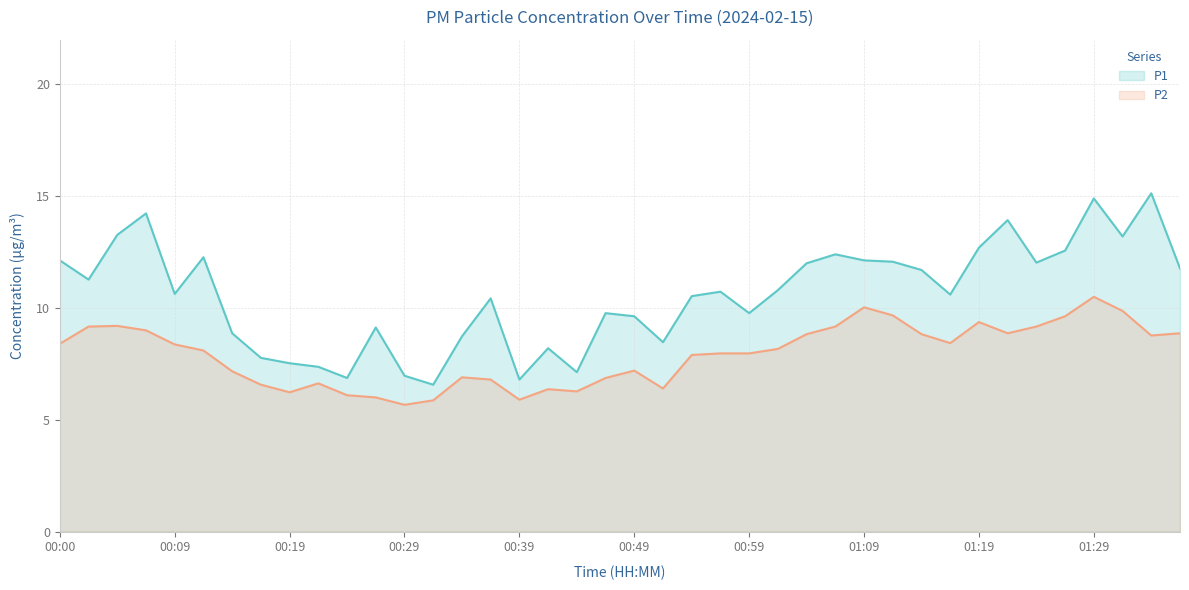

What are all the series names shown in the legend?

P1, P2